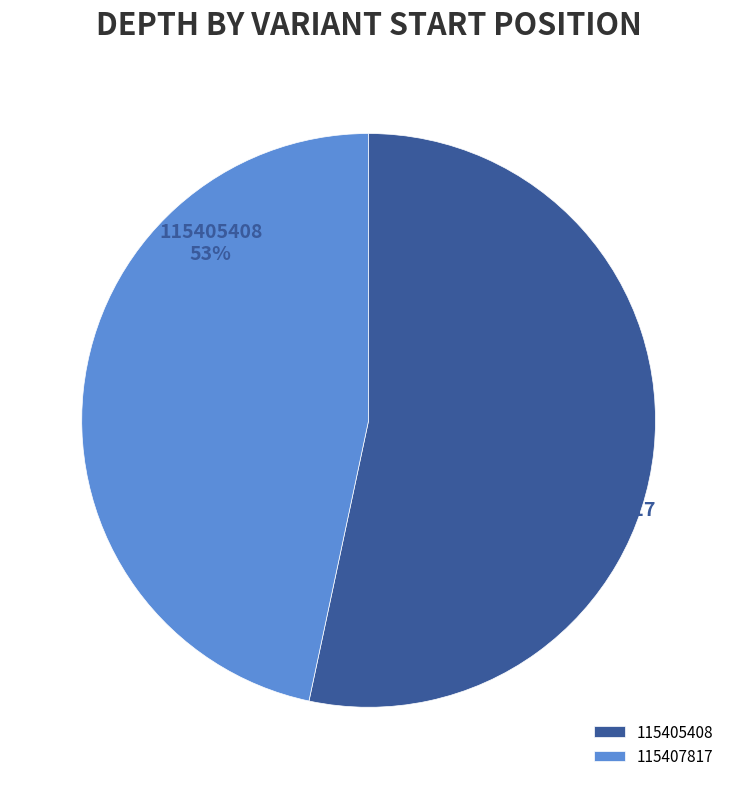

Does 115407817 represent more than half of the total?

No